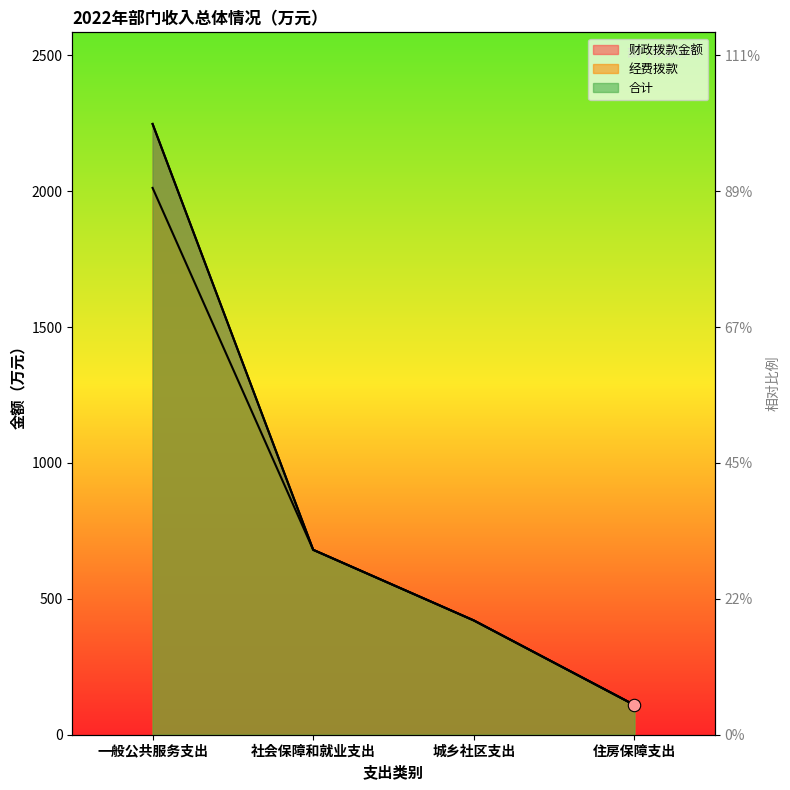

What is the total value across all series at 一般公共服务支出?

6505.9